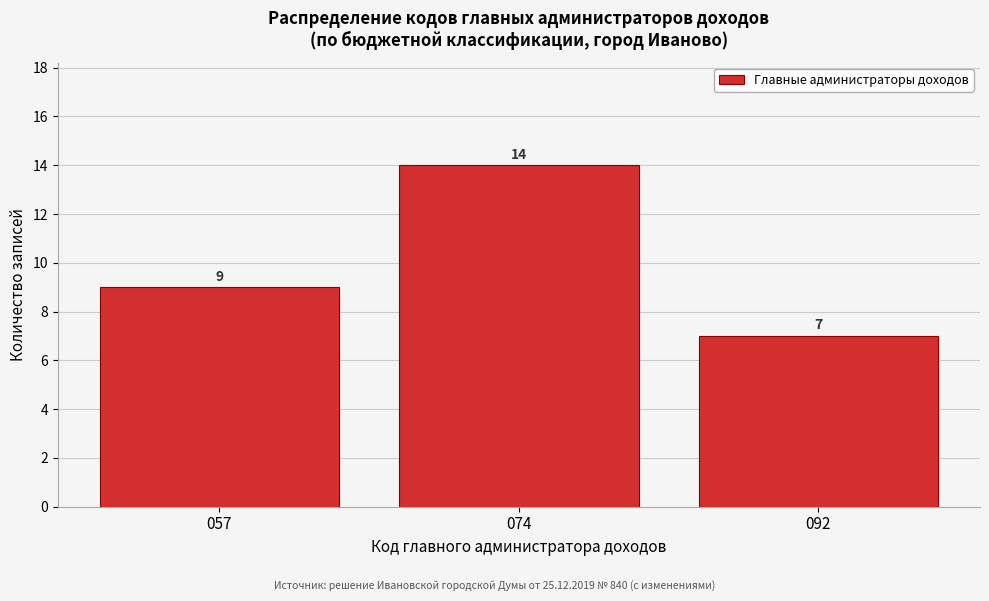

Reading left to right, extract all data points from this chart.

057=9	074=14	092=7